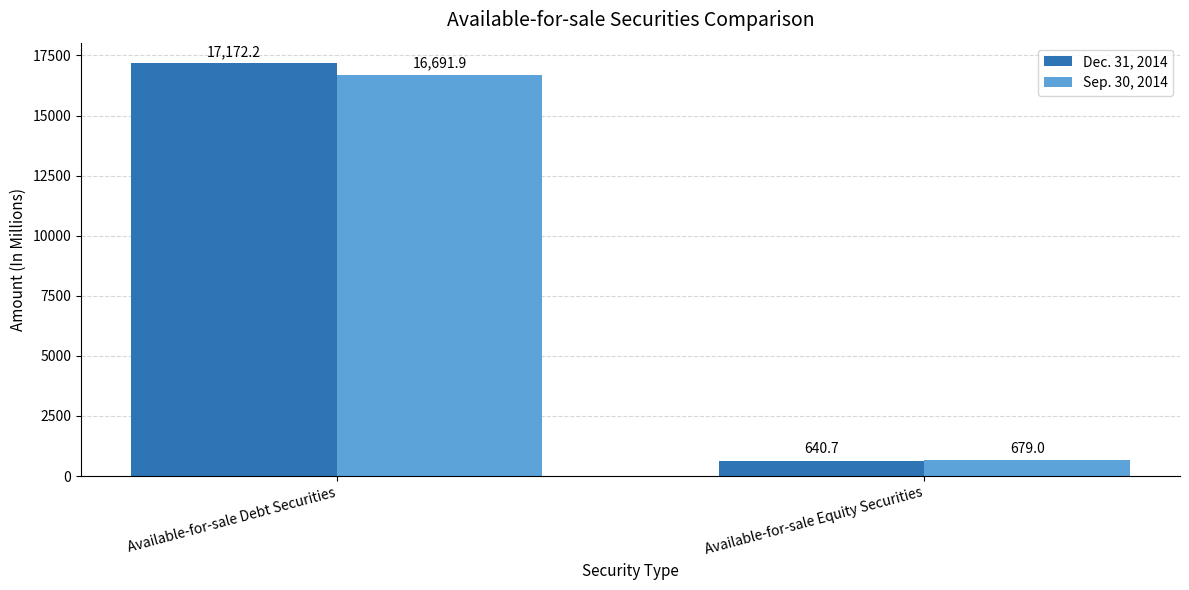

List the series in order of their overall mean, highest first.

Dec. 31, 2014, Sep. 30, 2014